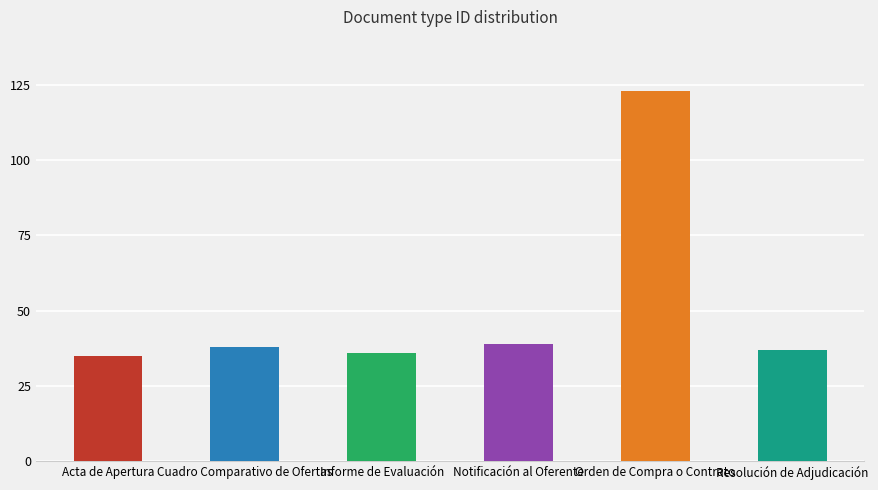

What is the maximum value shown in the chart?

123